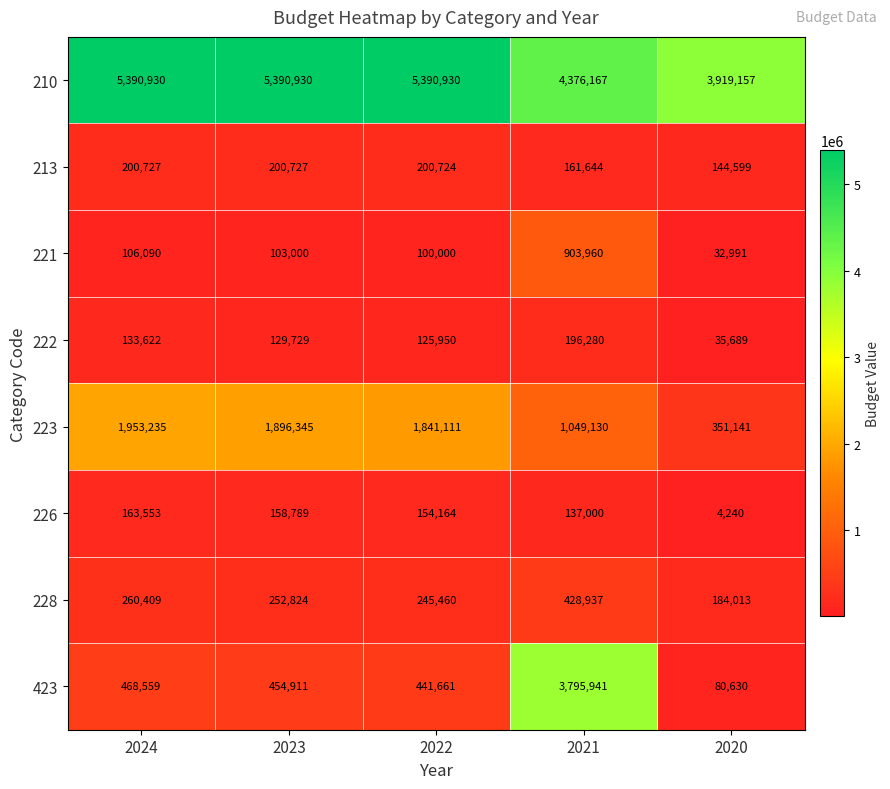

What is the sum of the 228 values at 2021 and 2023?

681761